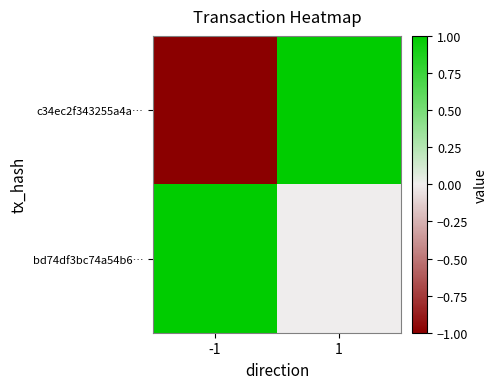

Reading left to right, extract all data points from this chart.

c34ec2f343255a4a…: -1=-1	1=1
bd74df3bc74a54b6…: -1=1	1=0